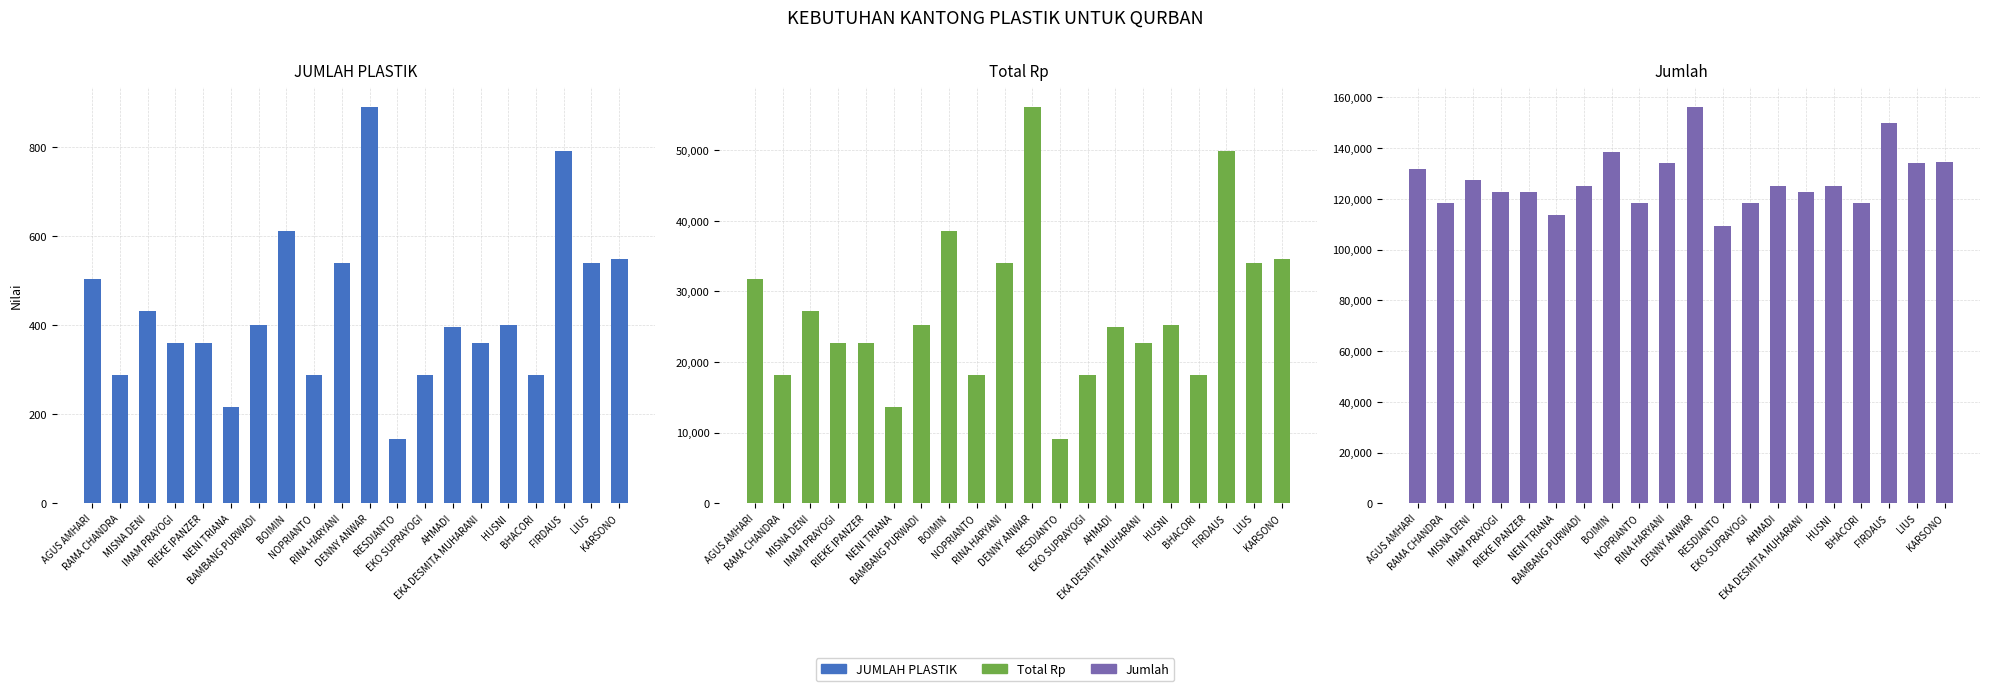

How many groups of bars are there?

20